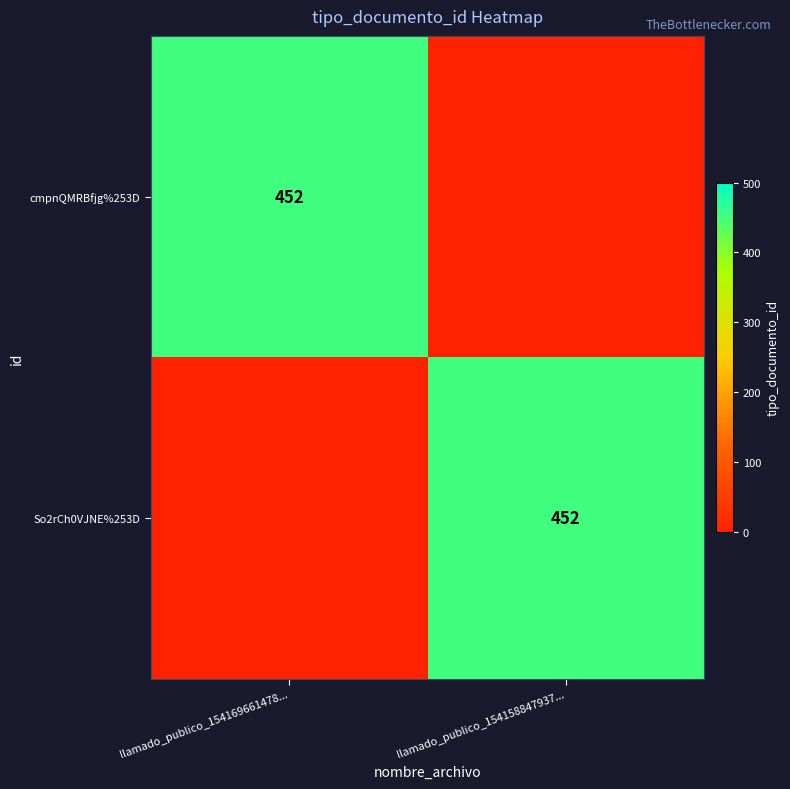

True or false: cmpnQMRBfjg%253D has a value of 813 at llamado_publico_154169661478....

False